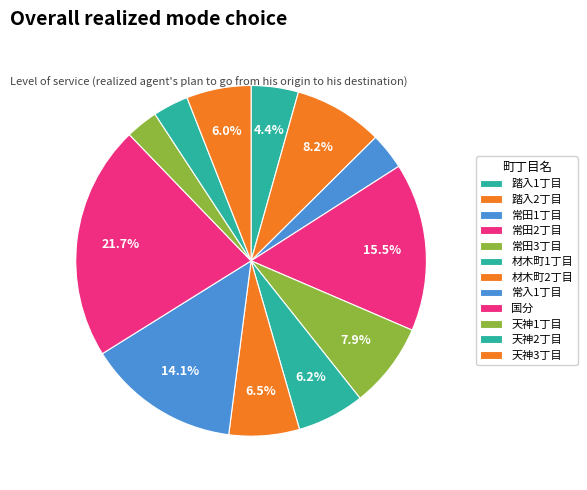

True or false: 国分 accounts for 22% of the total.

True